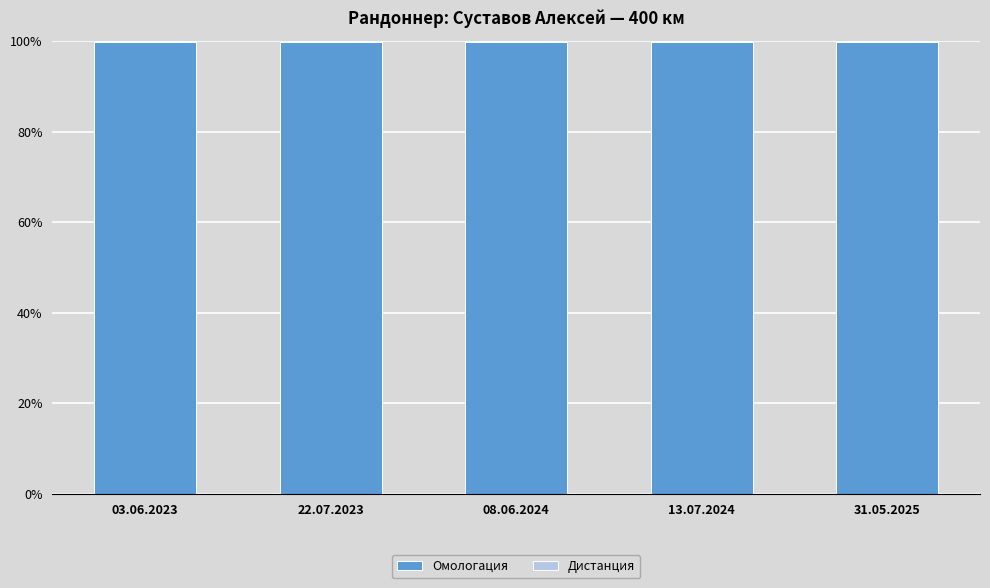

How many distinct data groups are displayed?

2